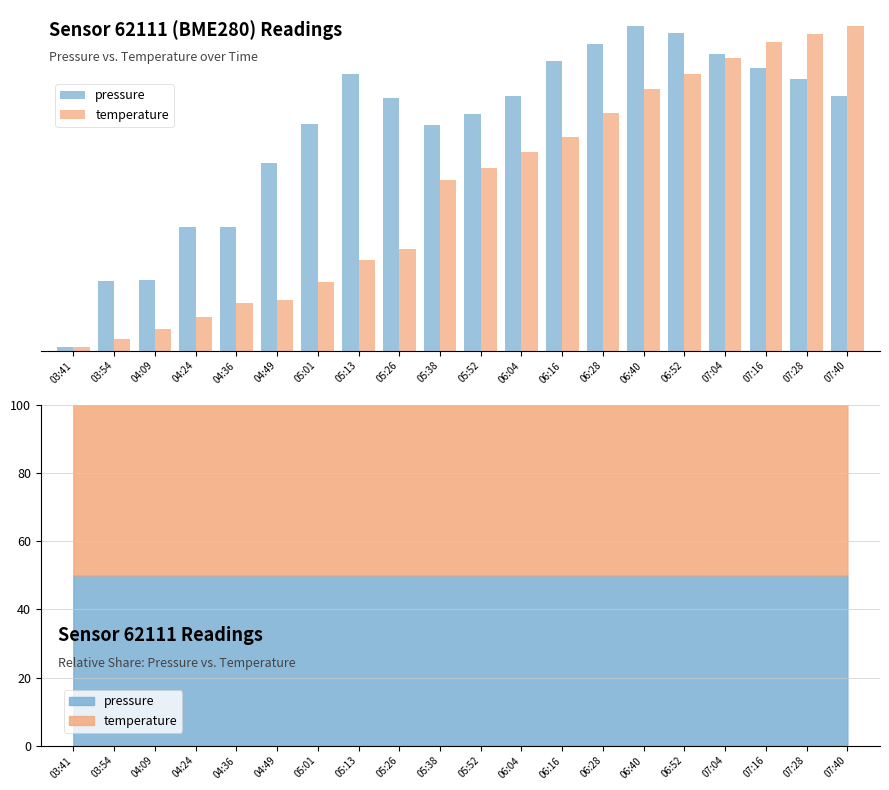

What is the difference between the maximum and second lowest values in the temperature series?

89.2